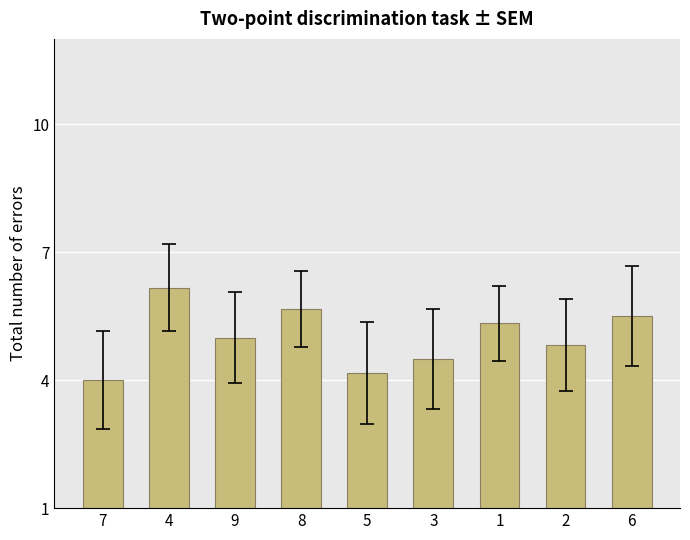

What is the label of the 7th bar from the right?

9